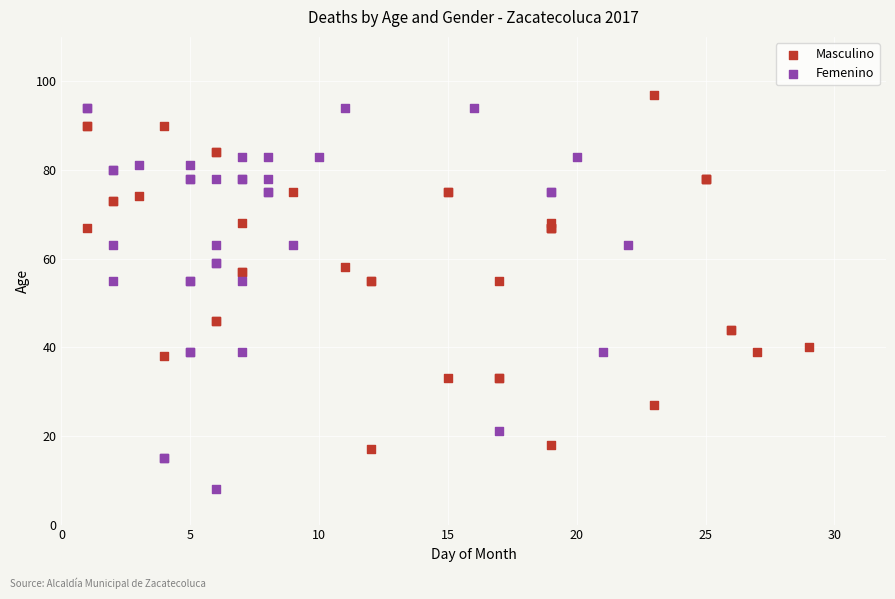

Which series contains the highest Y value?

Masculino